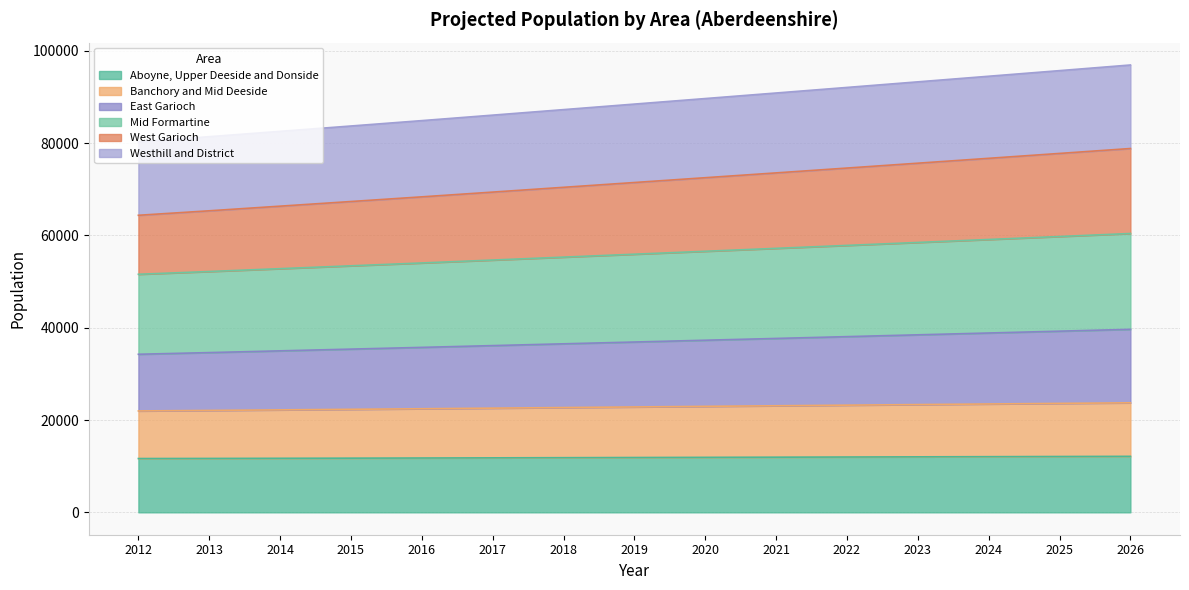

The value of Aboyne, Upper Deeside and Donside at 2019 is 7727.2. True or false?

False